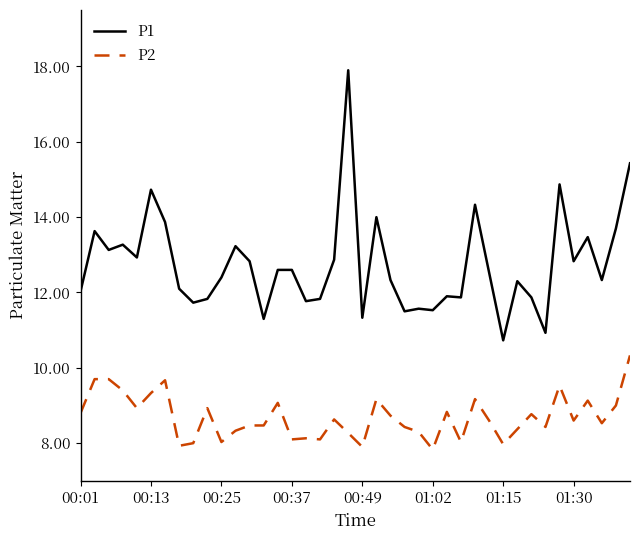

True or false: P1 and P2 intersect in this chart.

False